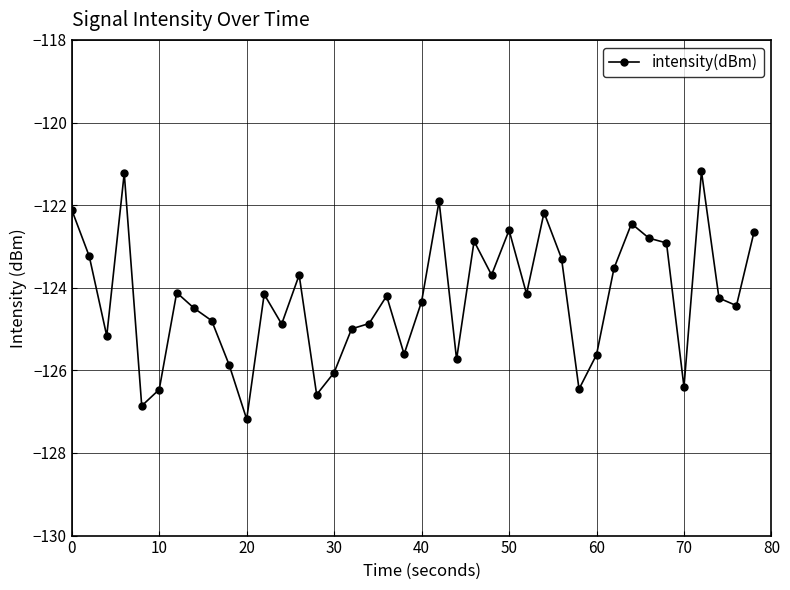

What is the smallest value displayed?

-127.2